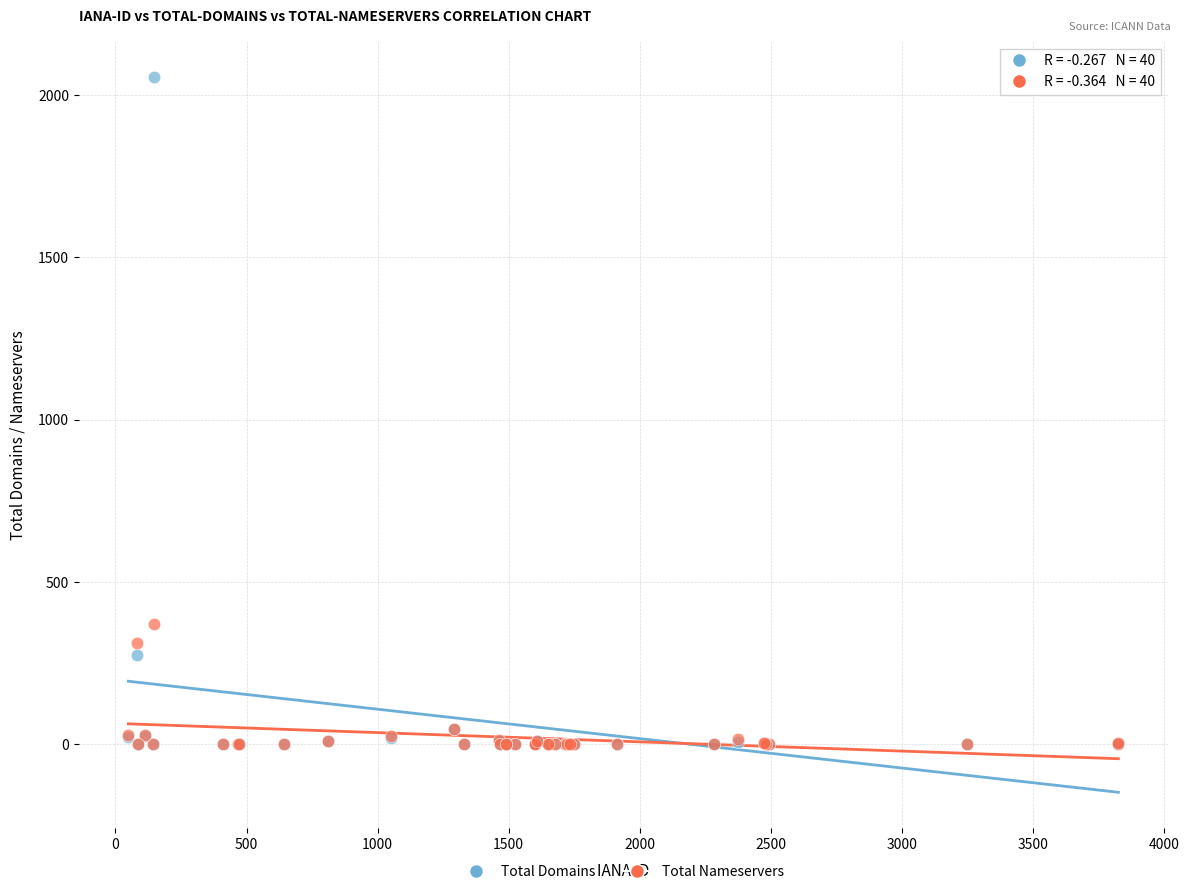

Which series reaches the maximum Y coordinate?

Total Domains